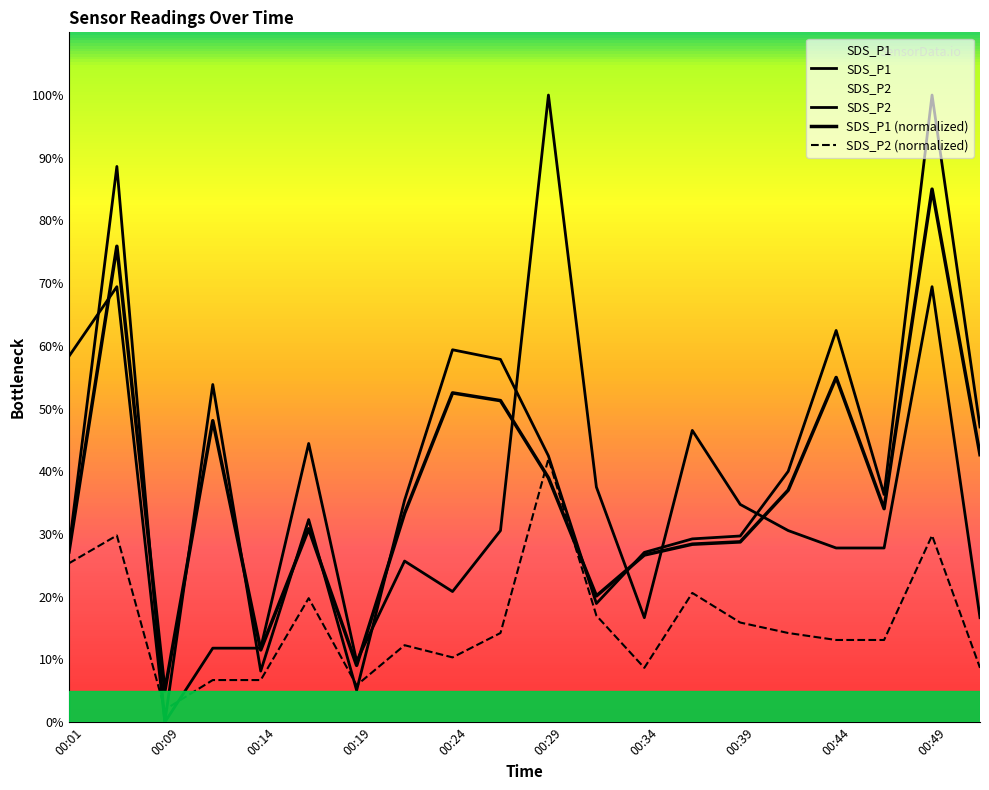

How many values in the SDS_P1 series are below 36?

10